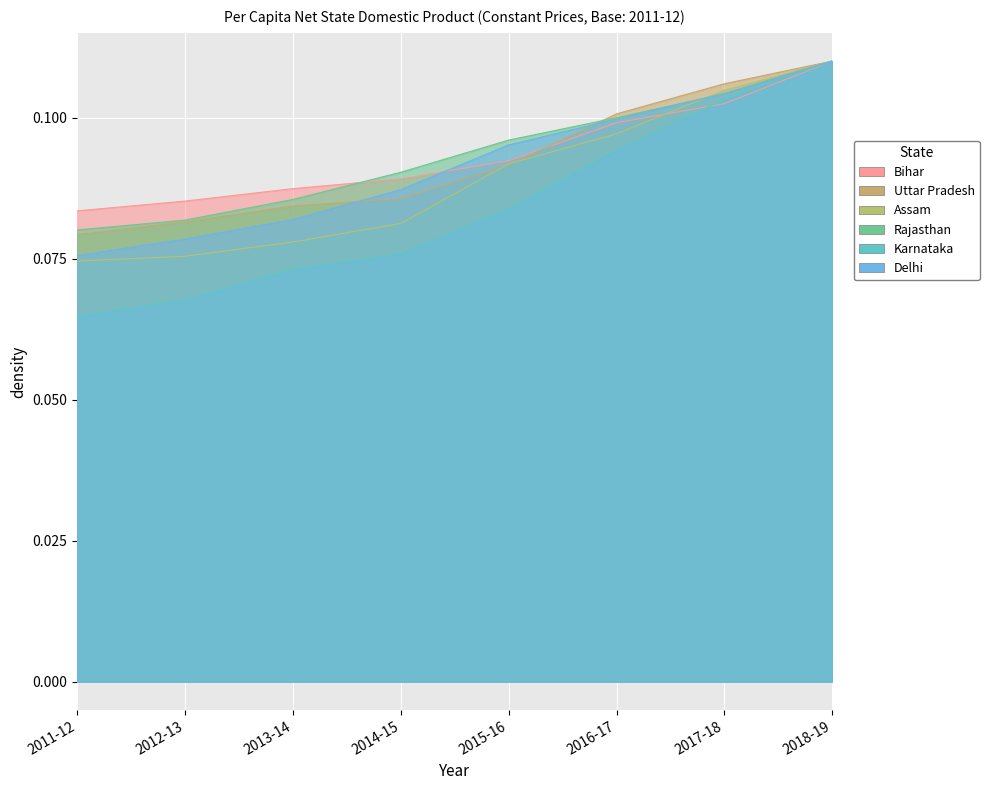

Rank the series at 2017-18 from lowest to highest value.

Bihar, Karnataka, Rajasthan, Delhi, Assam, Uttar Pradesh